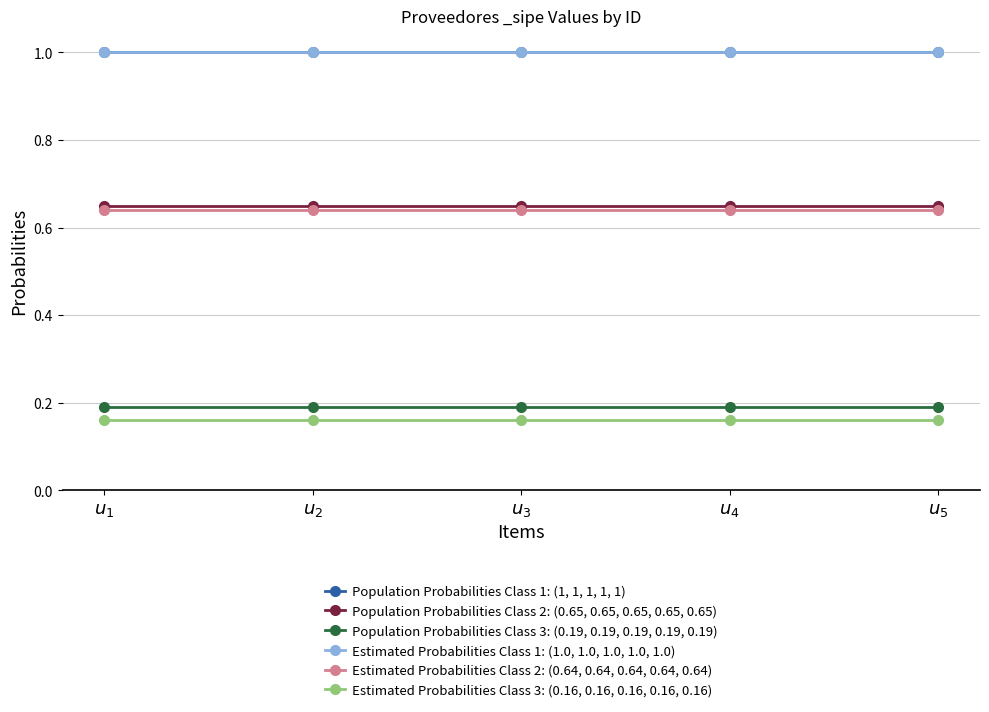

Is this an area chart (filled region under the line)?

No